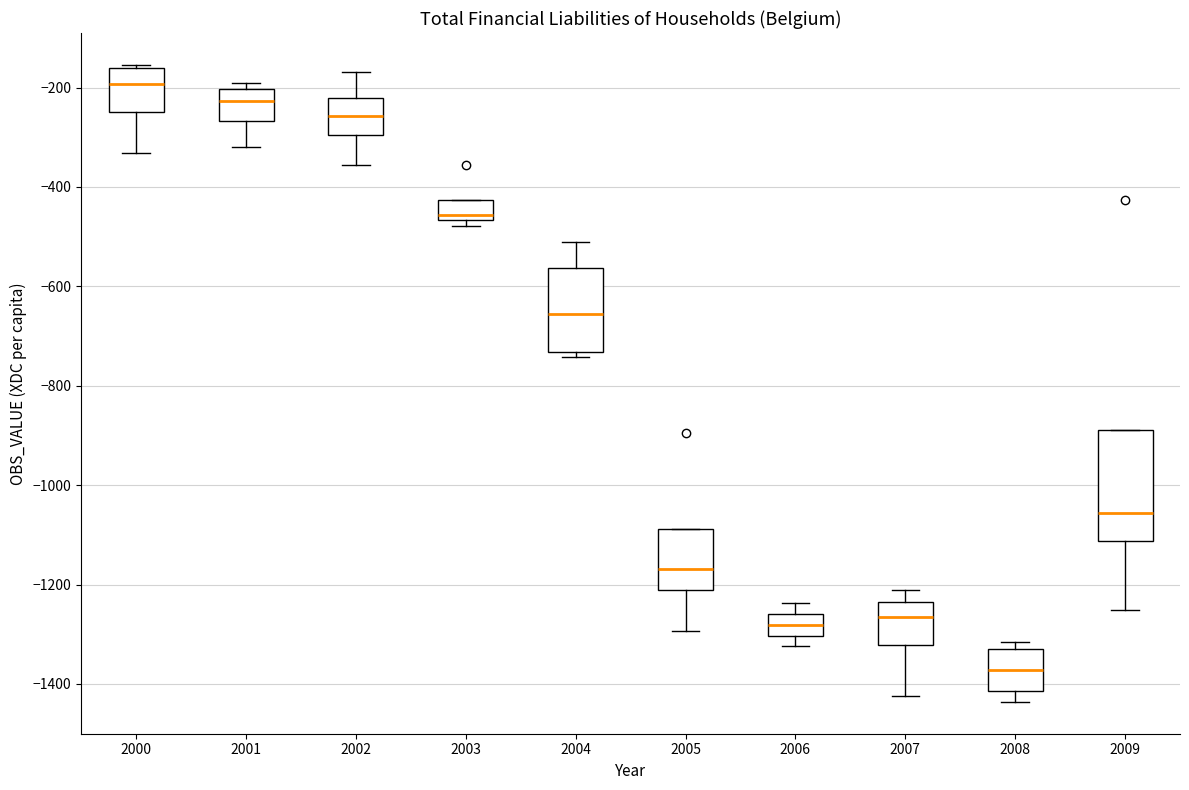

Where is the lower edge of the box at x = 2003 on the y-axis? The values are not printed on the chart, so give them approximately, as read against the axis.

-460